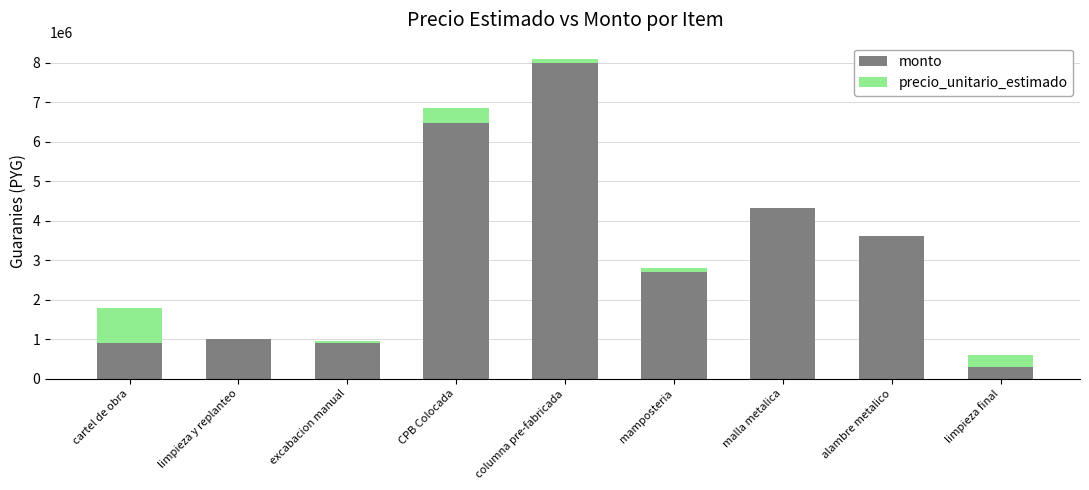

What is the approximate value of monto at limpieza final, to the nearest 10?

300000